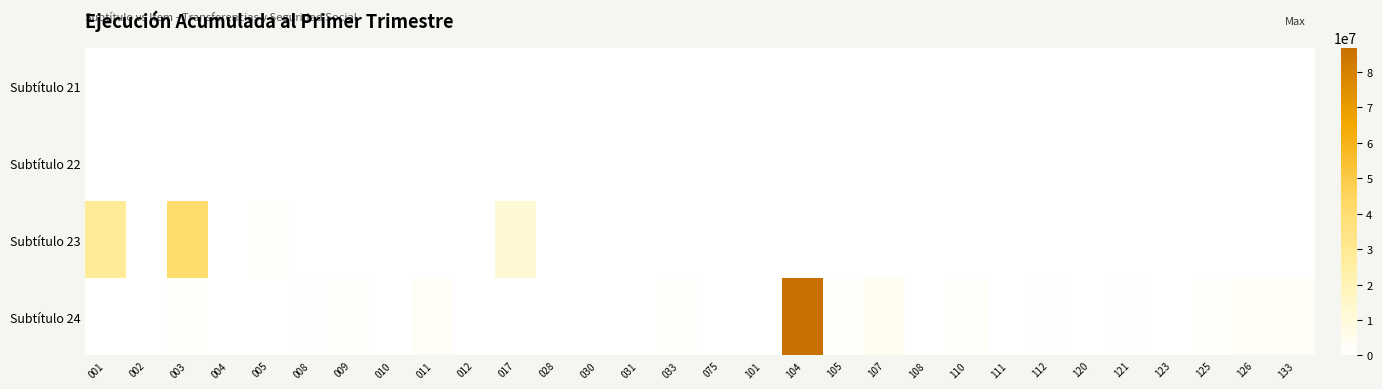

At how many categories does at least one series exceed 36074786?

2